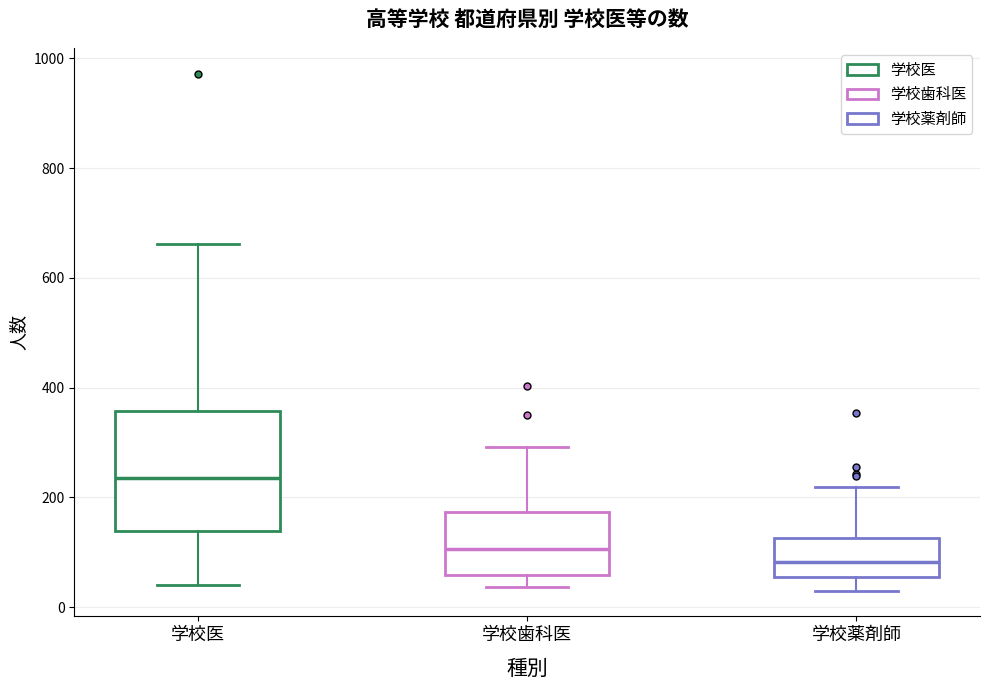

Which box is the tallest, from its lower edge to its upper edge?

学校医